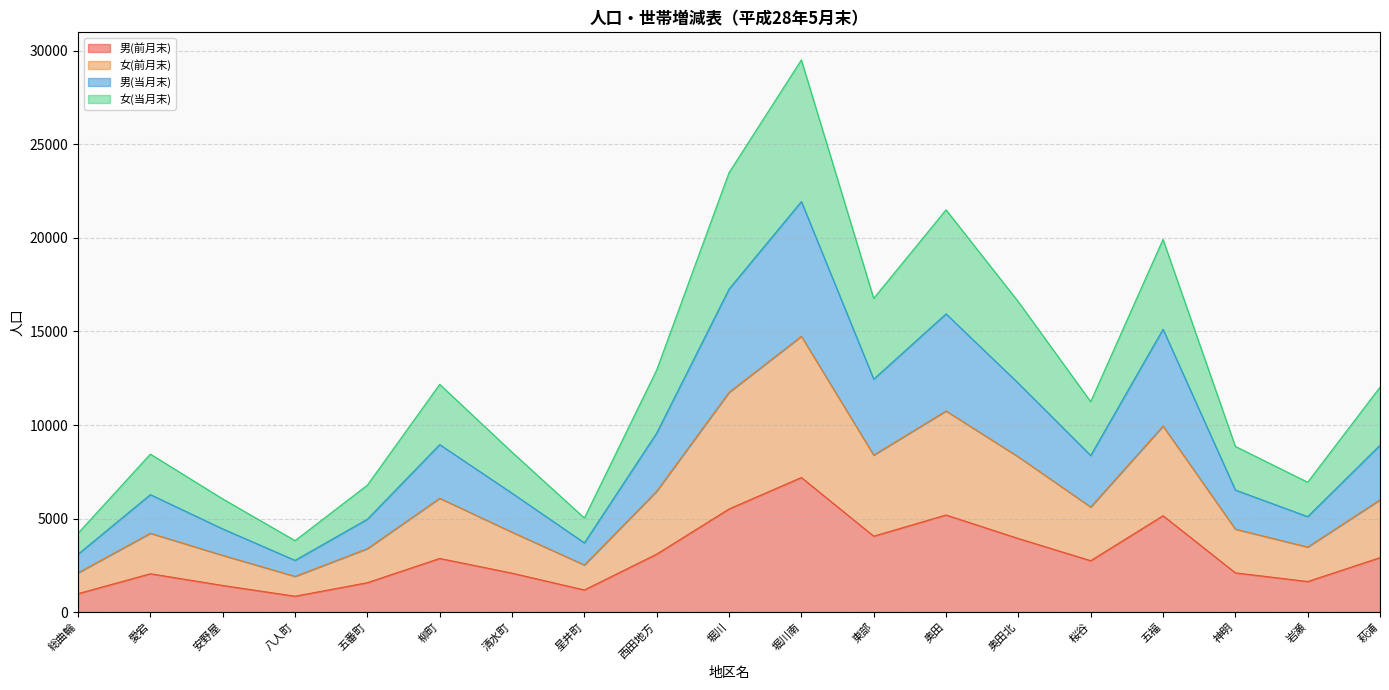

What is the minimum value for 男(前月末)?

851